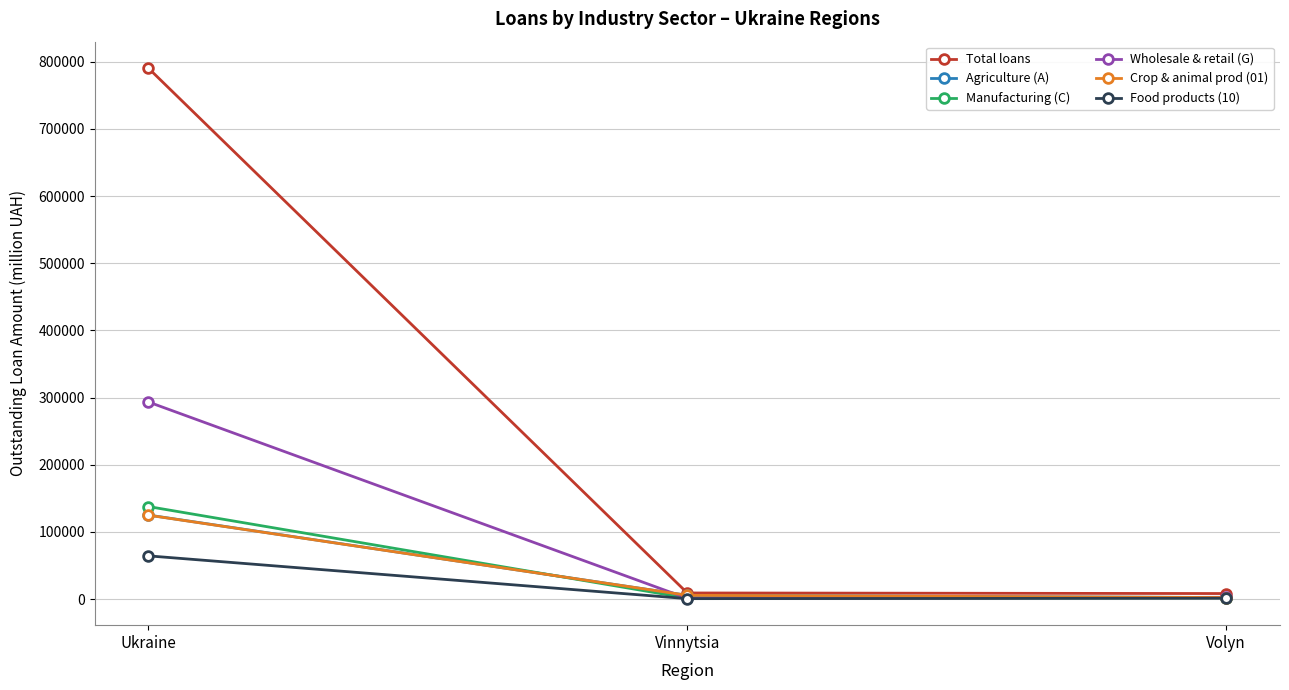

How many values in the Total loans series exceed 9025?

2